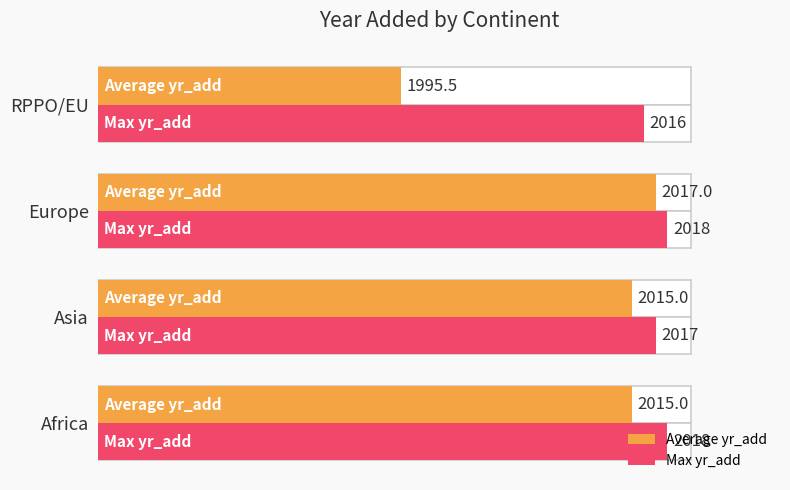

List the series in order of their overall mean, highest first.

Max yr_add, Average yr_add